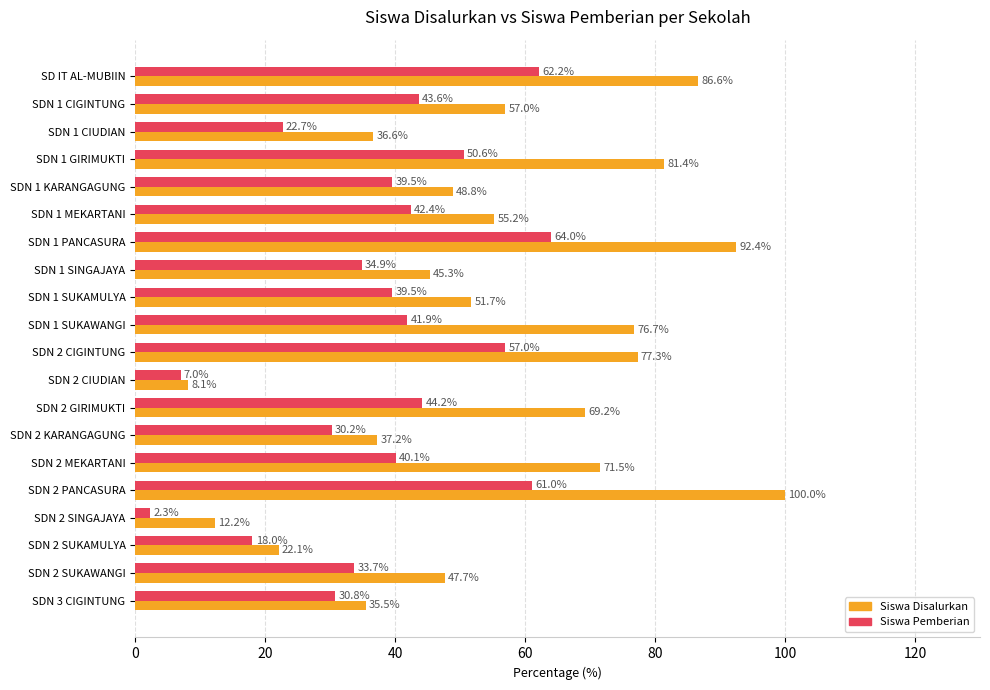

What is the difference between the second highest and second lowest values in the Siswa Pemberian series?

55.2